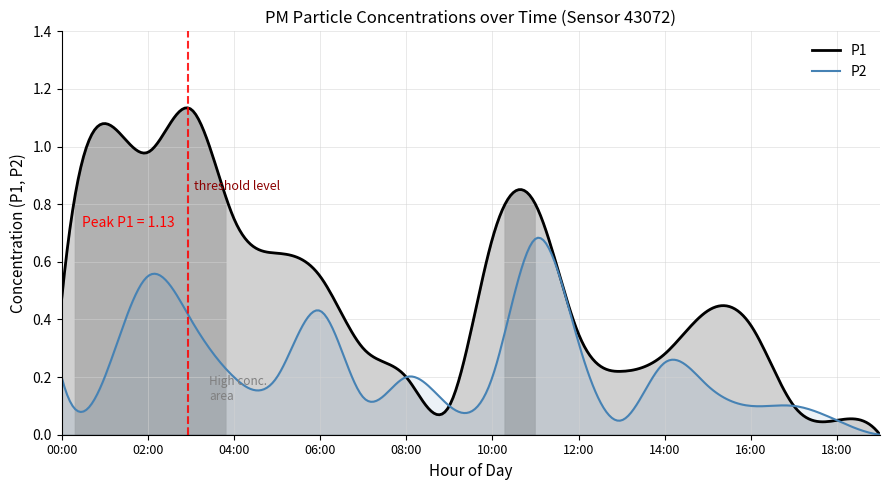

Which series has the widest spread of values?

P1